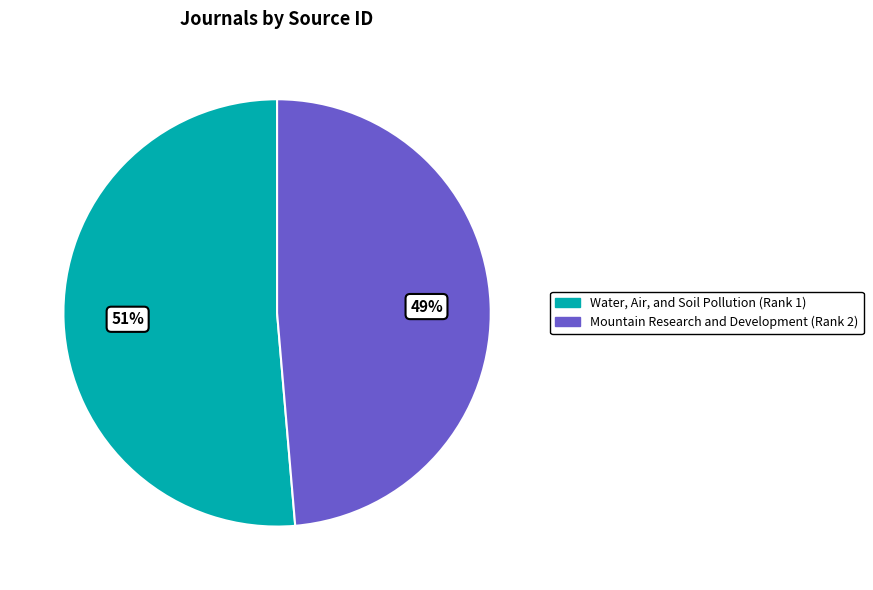

Between Mountain Research and Development (Rank 2) and Water, Air, and Soil Pollution (Rank 1), which is larger?

Water, Air, and Soil Pollution (Rank 1)